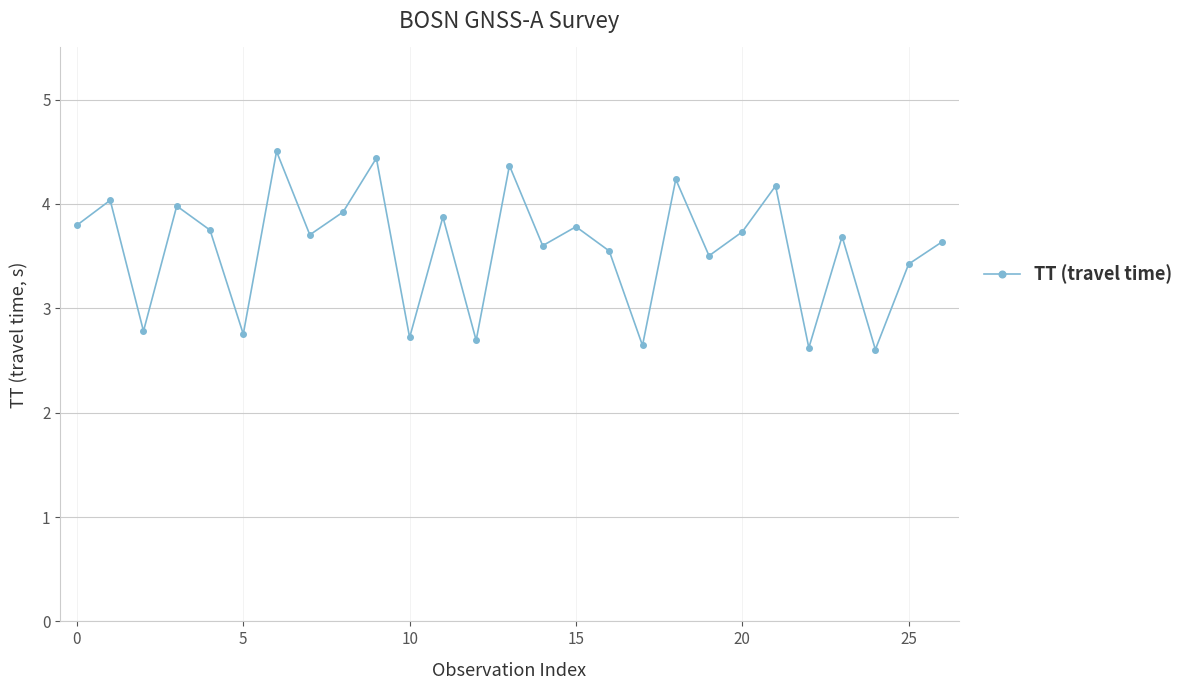

How many data points are less than 3?

7